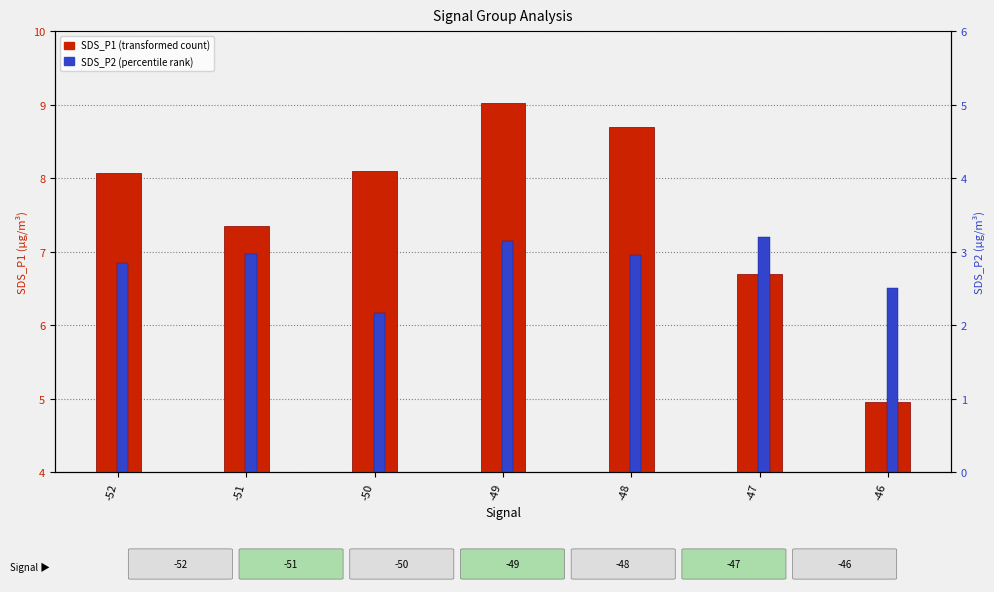

How many values in the SDS_P1 series are below 8?

3